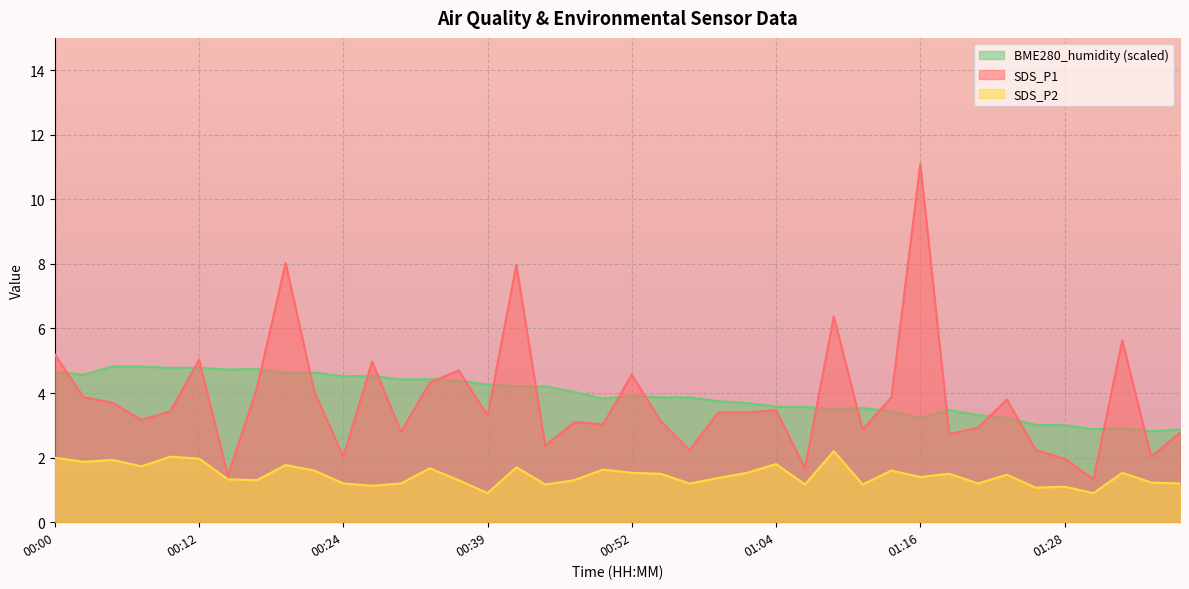

At which label does SDS_P2 first exceed 1?

00:00